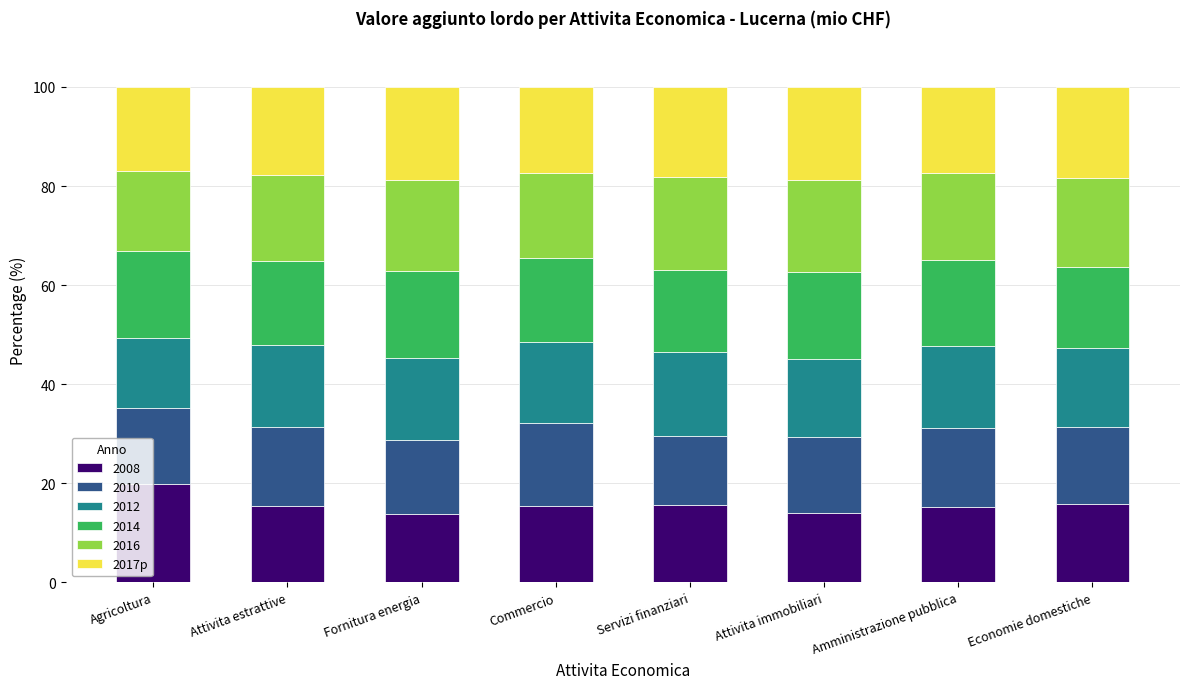

True or false: 2008 has a value of 25.2 at Attivita estrattive.

False